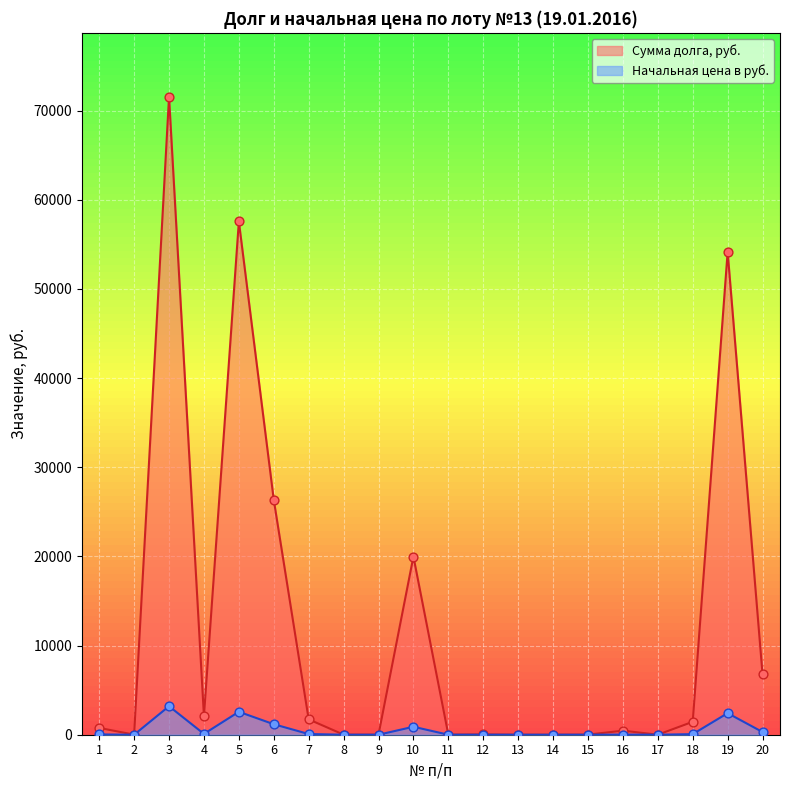

At how many categories does at least one series exceed 27937?

3